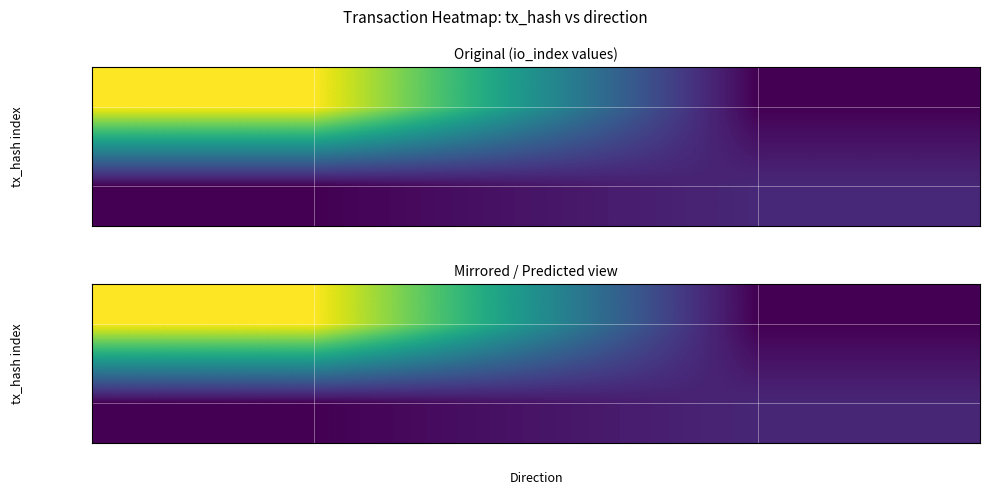

Is it true that 3217b530… equals 2.0 at 1?

True